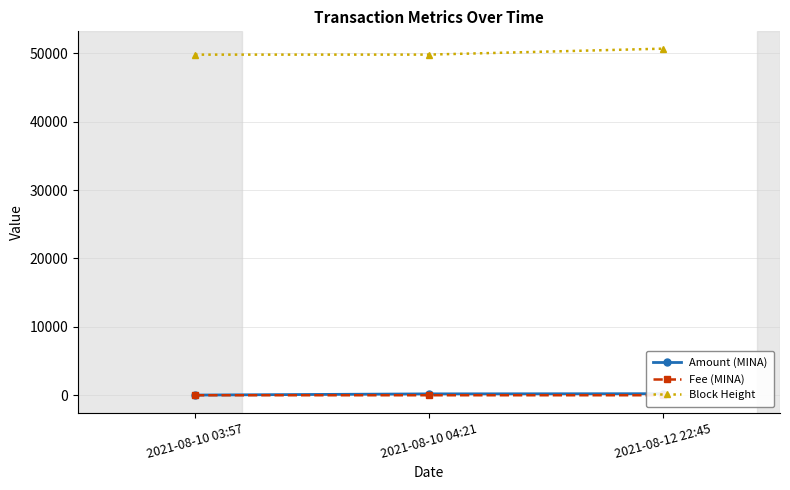

Which series has the largest range (max minus min)?

Block Height